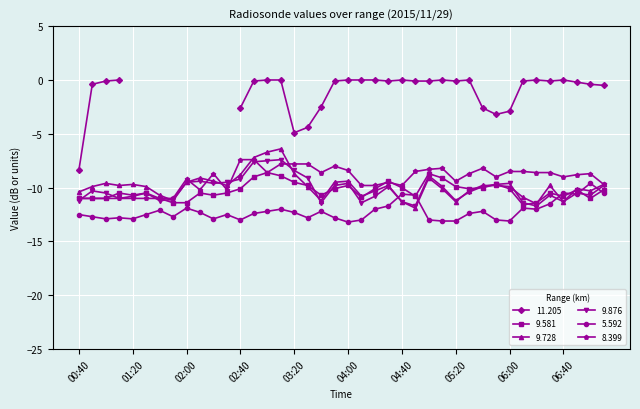

What is the minimum value for 5.592?

-13.2